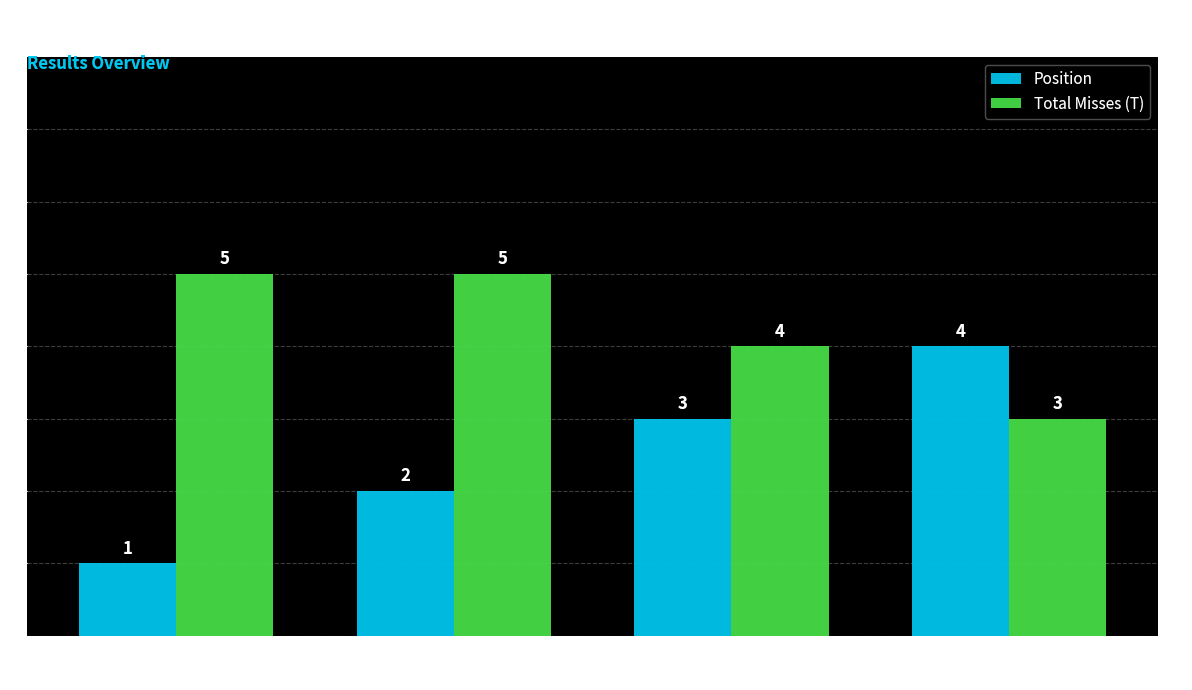

What is the maximum value shown in the chart?

5